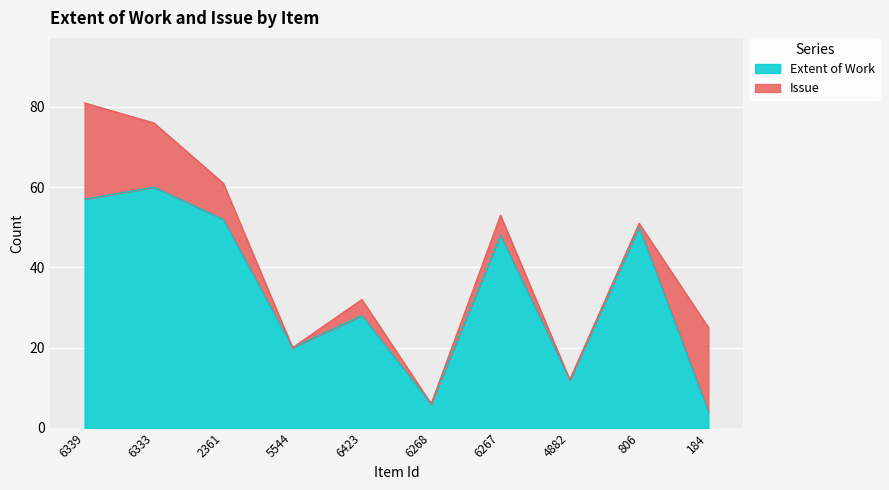

List the labels in order of value, smallest first.

184, 6268, 4882, 5544, 6423, 6267, 806, 2361, 6339, 6333